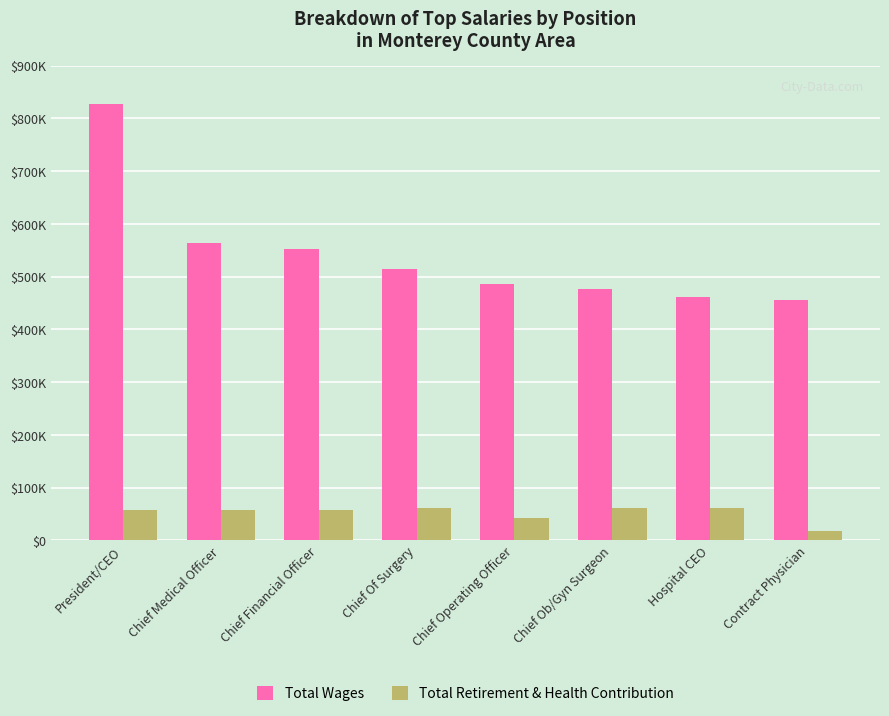

What are all the series names shown in the legend?

Total Wages, Total Retirement & Health Contribution